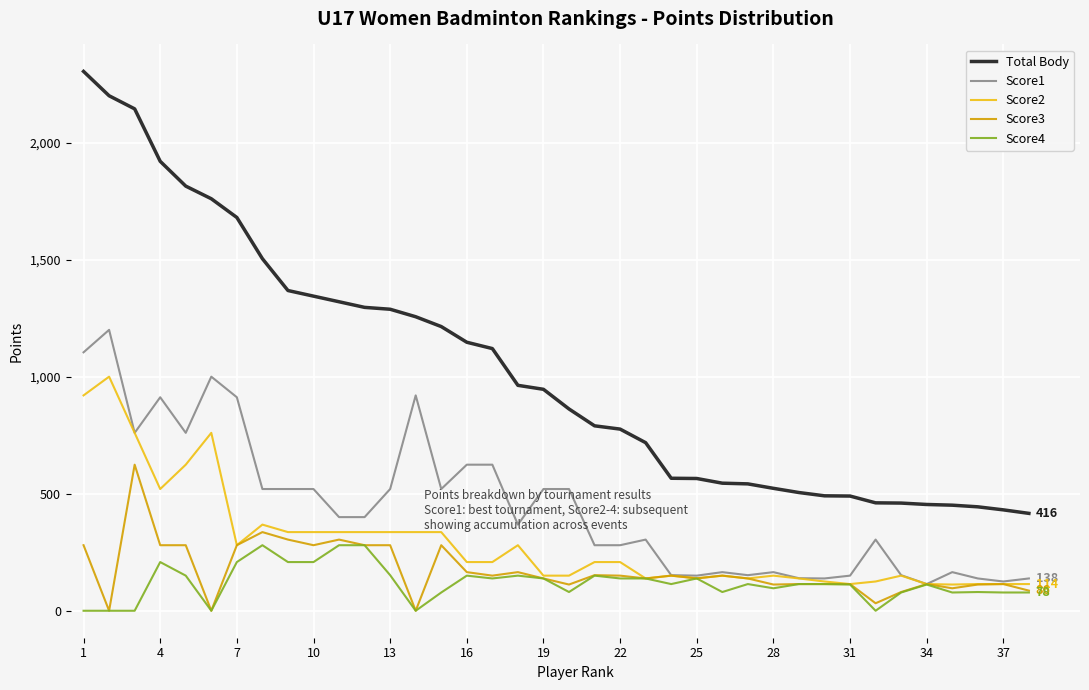

Which series has the widest spread of values?

Total Body